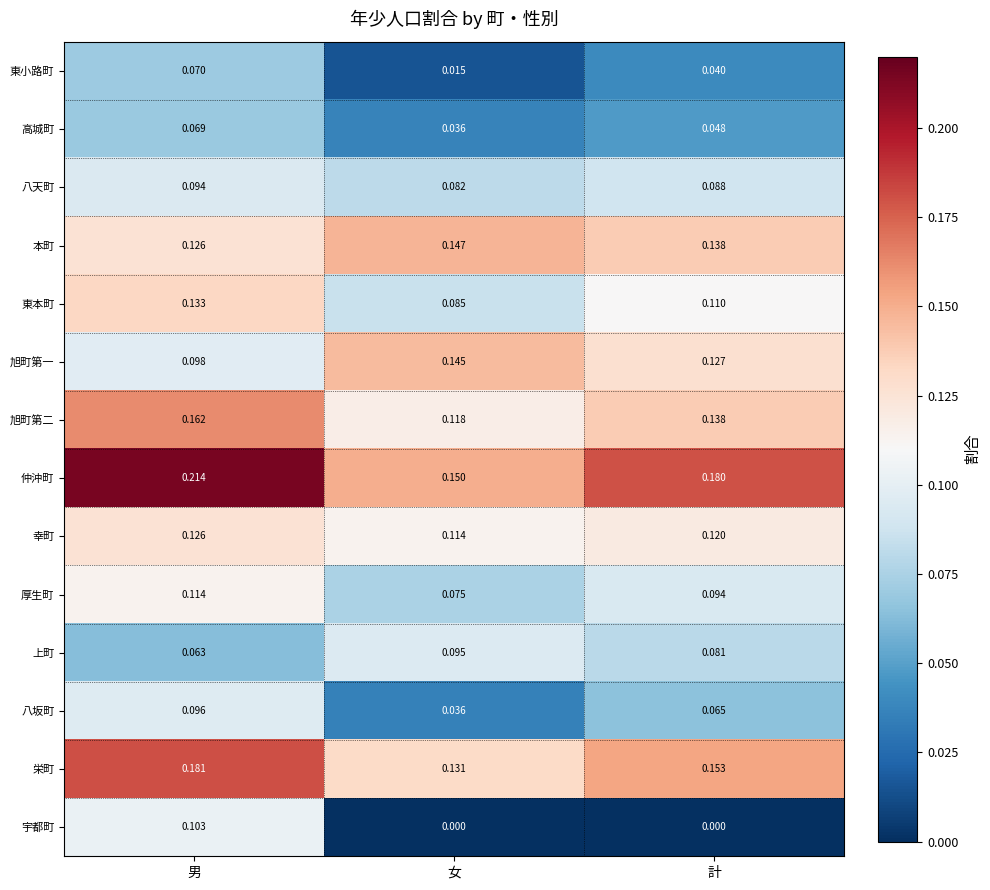

Which series has the largest range (max minus min)?

宇都町